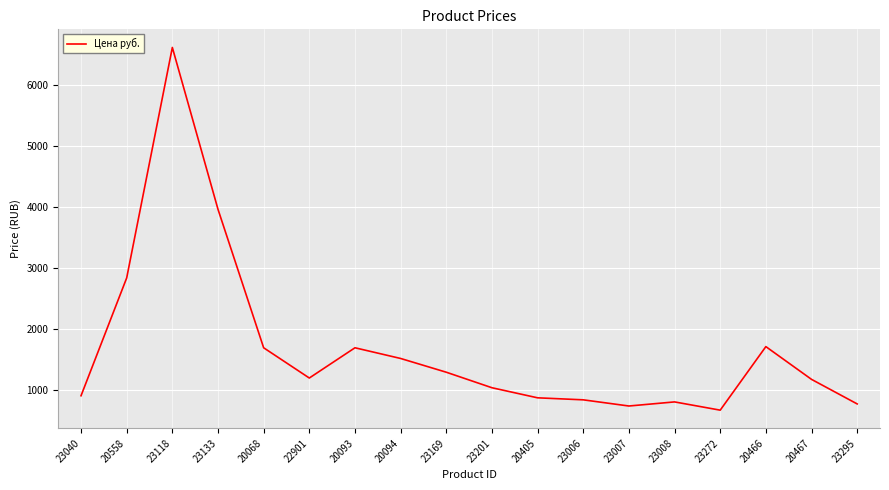

What is the change in value from 23169 to 23007?

-553